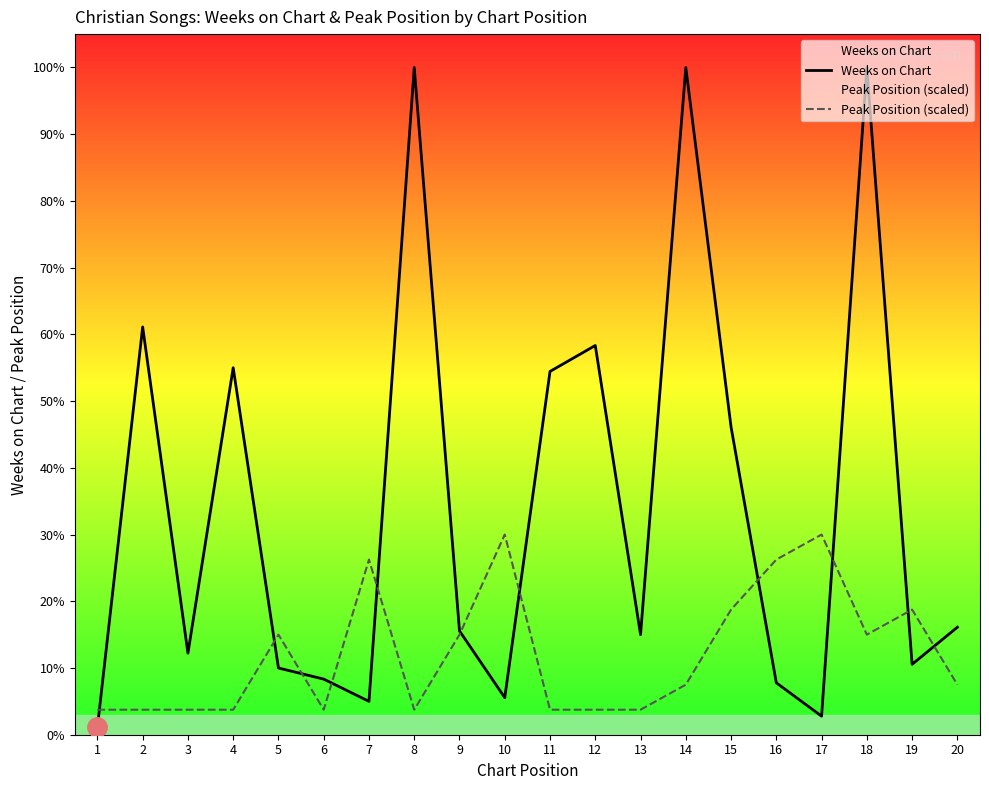

Is the value of Peak Position (scaled) at 8 greater than the value of Weeks on Chart at 20?

No